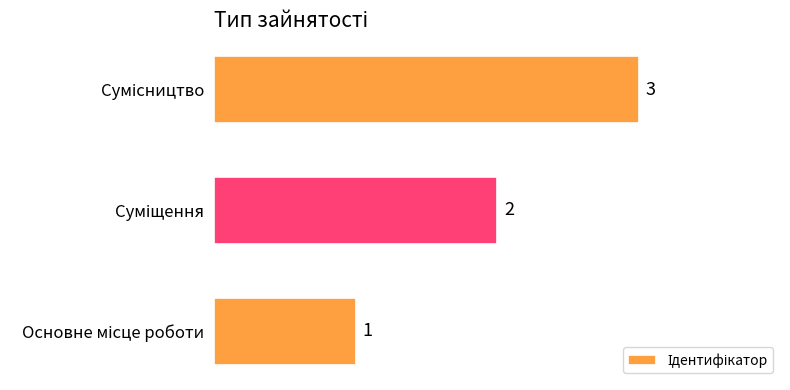

Count the values in the range 1 to 3.

3